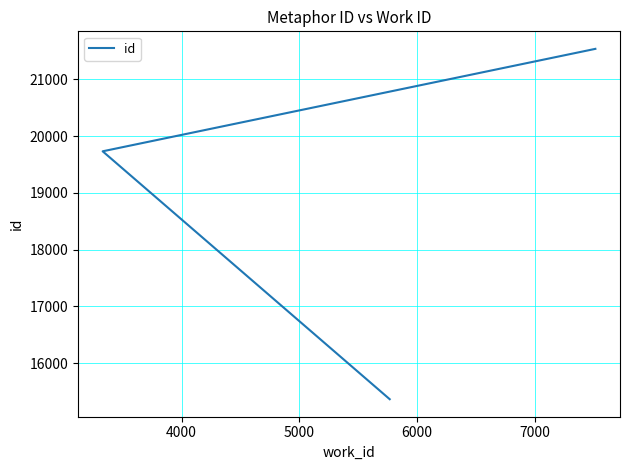

Does the chart have visible grid lines?

Yes